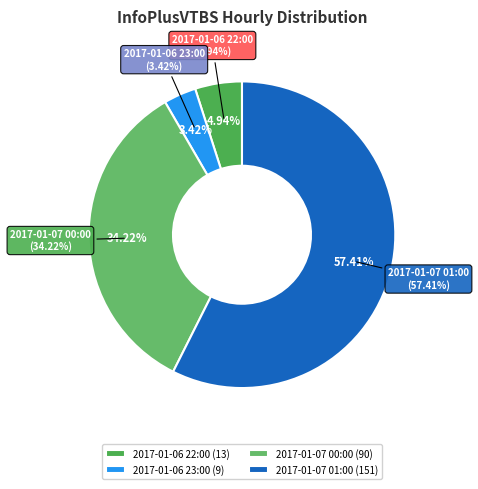

Is 2017-01-07 00:00 the majority of the pie?

No